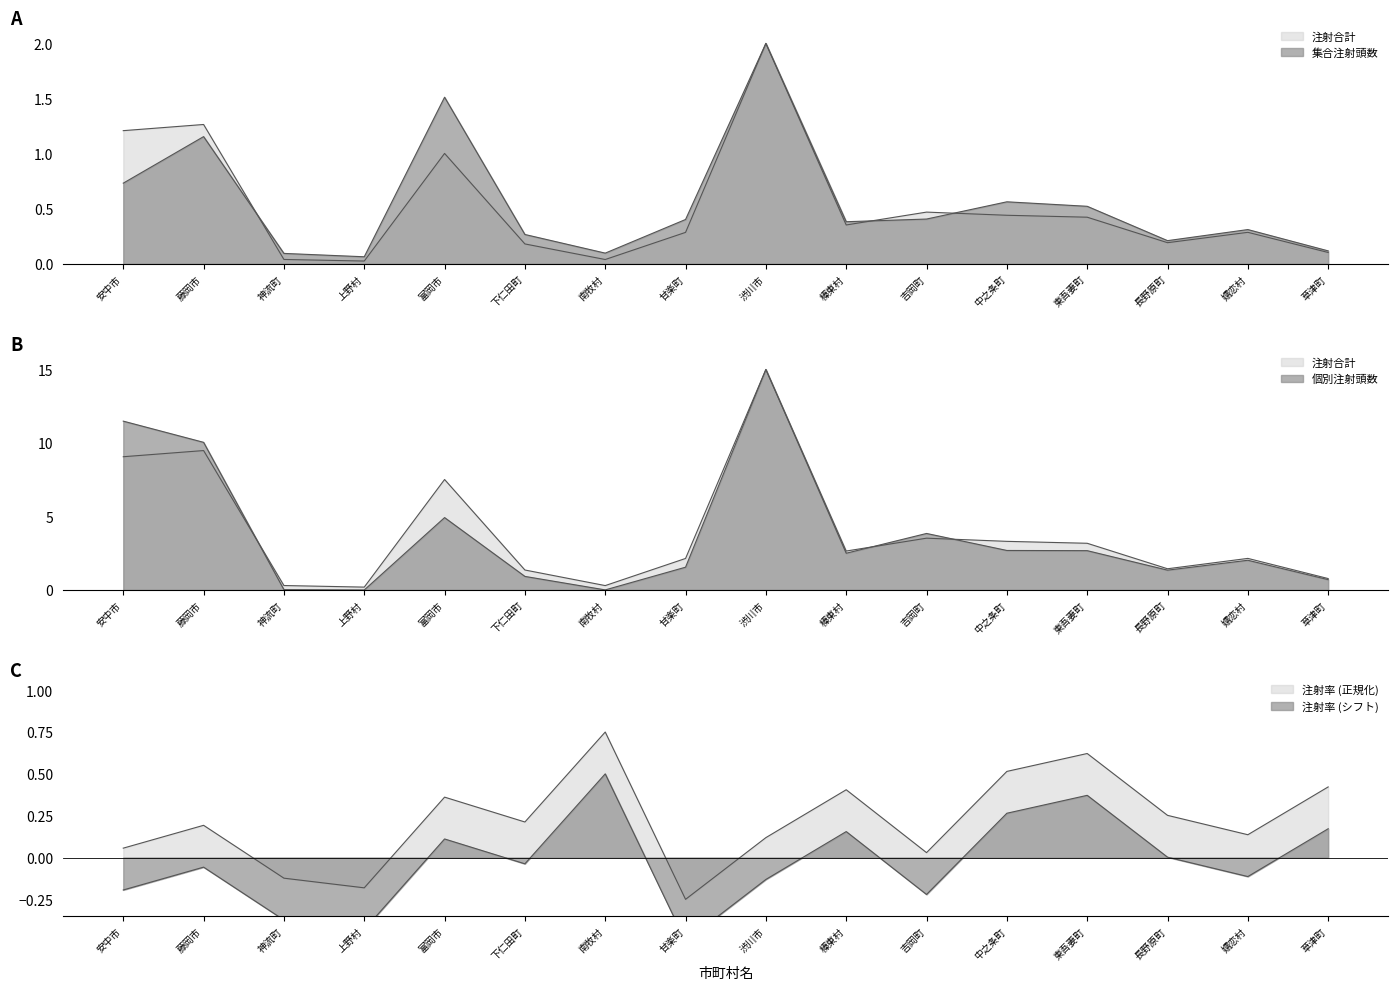

After their last crossing, which series has the higher values: 個別注射頭数 or 注射合計?

個別注射頭数